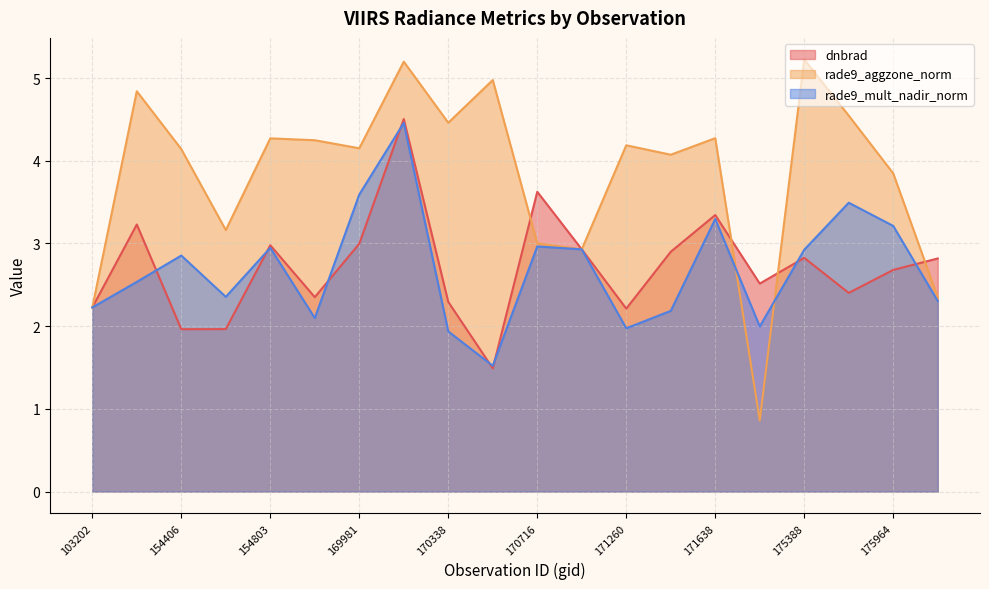

Which has a higher value, 170338 or 175772?

175772